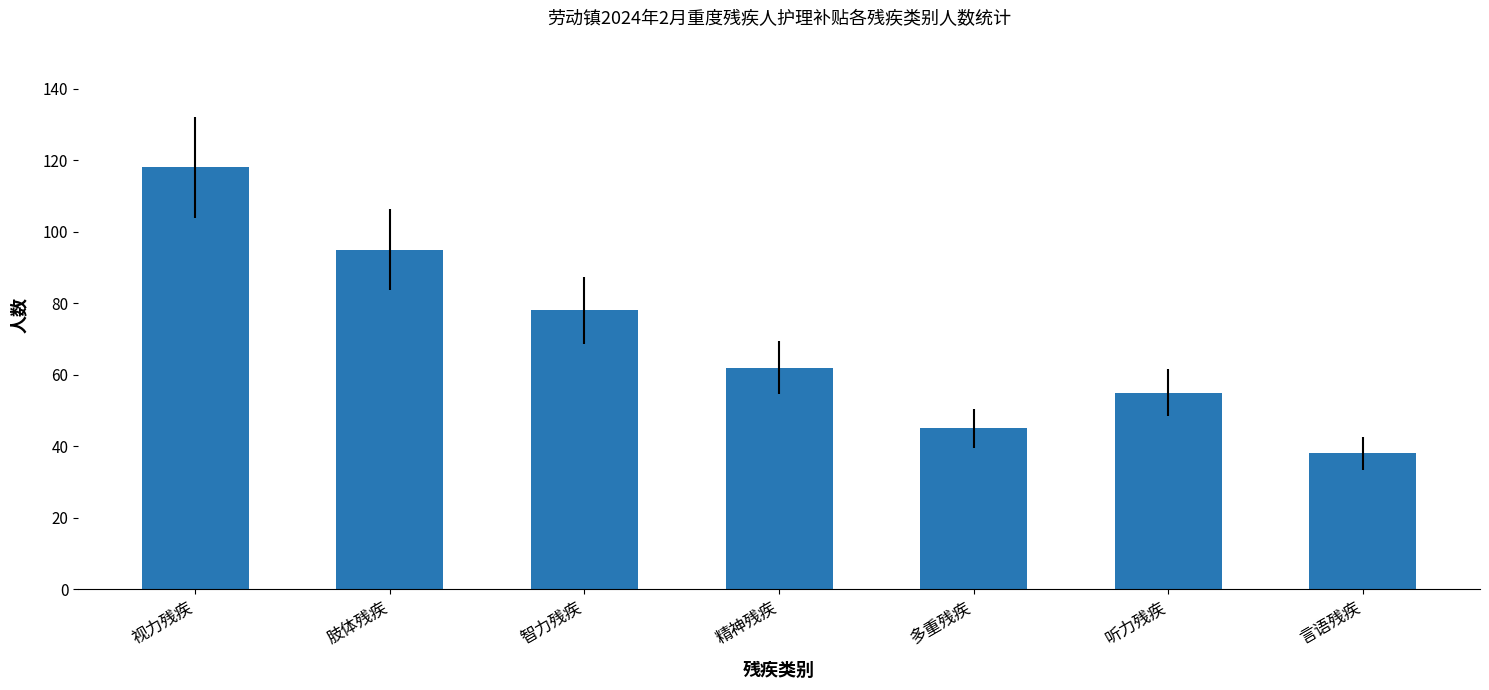

Rank the categories by value from highest to lowest.

视力残疾, 肢体残疾, 智力残疾, 精神残疾, 听力残疾, 多重残疾, 言语残疾